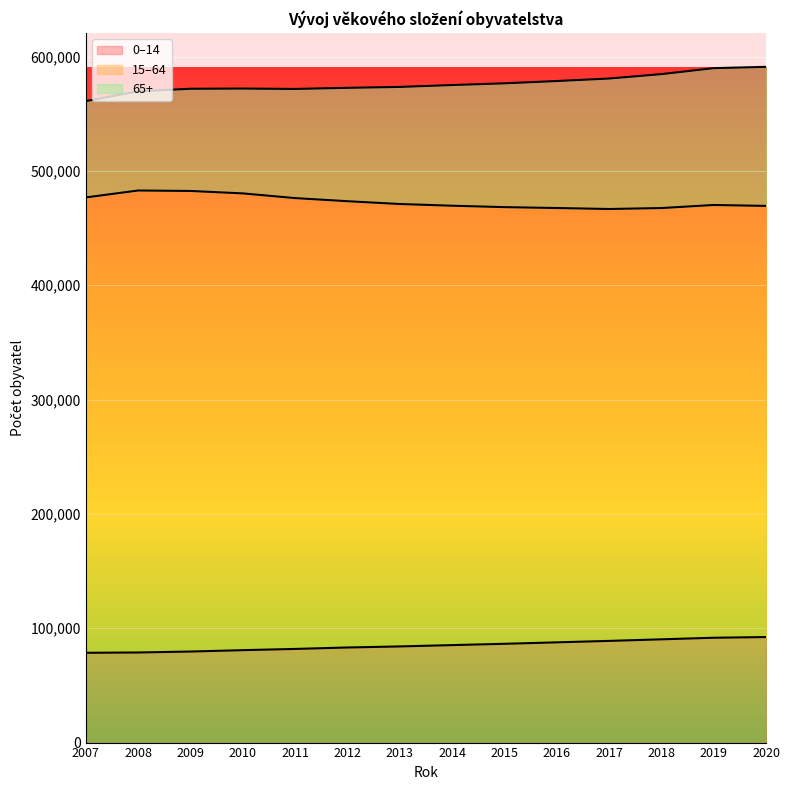

What is the smallest value displayed?

78533